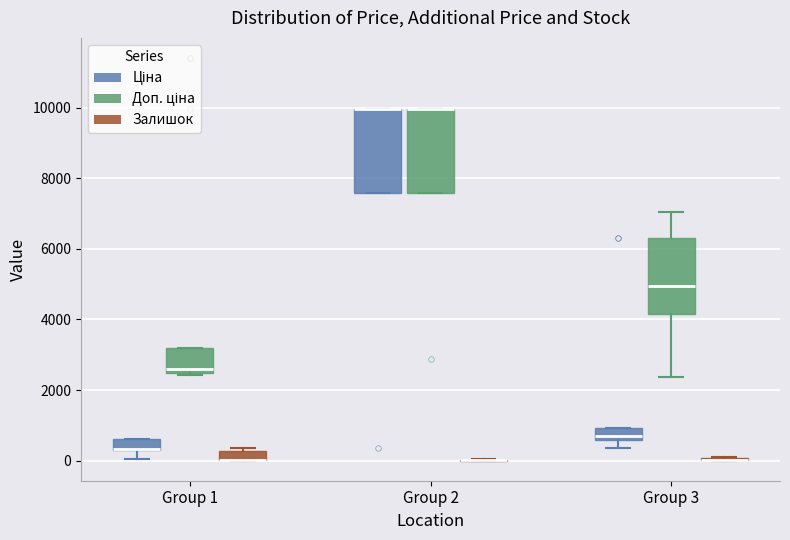

Where is the lower edge of the box for Group 2 (Доп. ціна) on the y-axis? The values are not printed on the chart, so give them approximately, as read against the axis.

7600